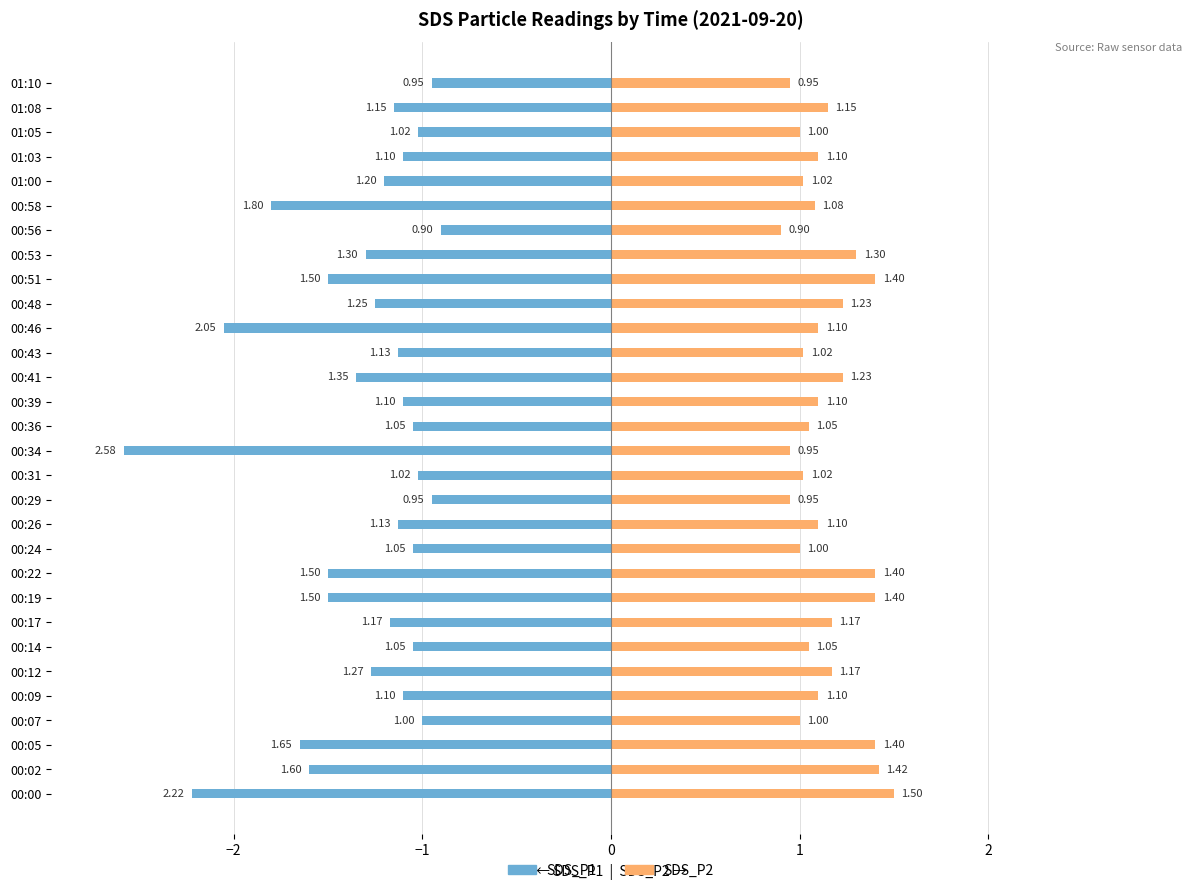

What is the highest value of the SDS_P2 series?

1.5